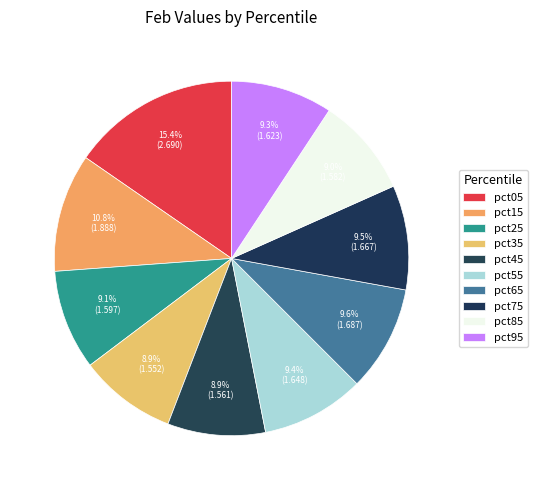

What is the ratio of the value at pct55 to the value at pct45?

1.1